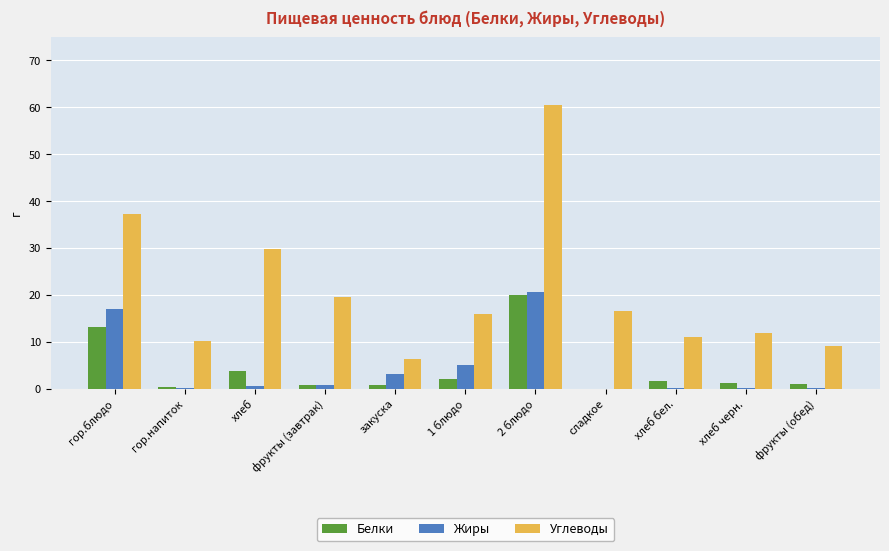

Read the Углеводы value at гор.блюдо.

37.3